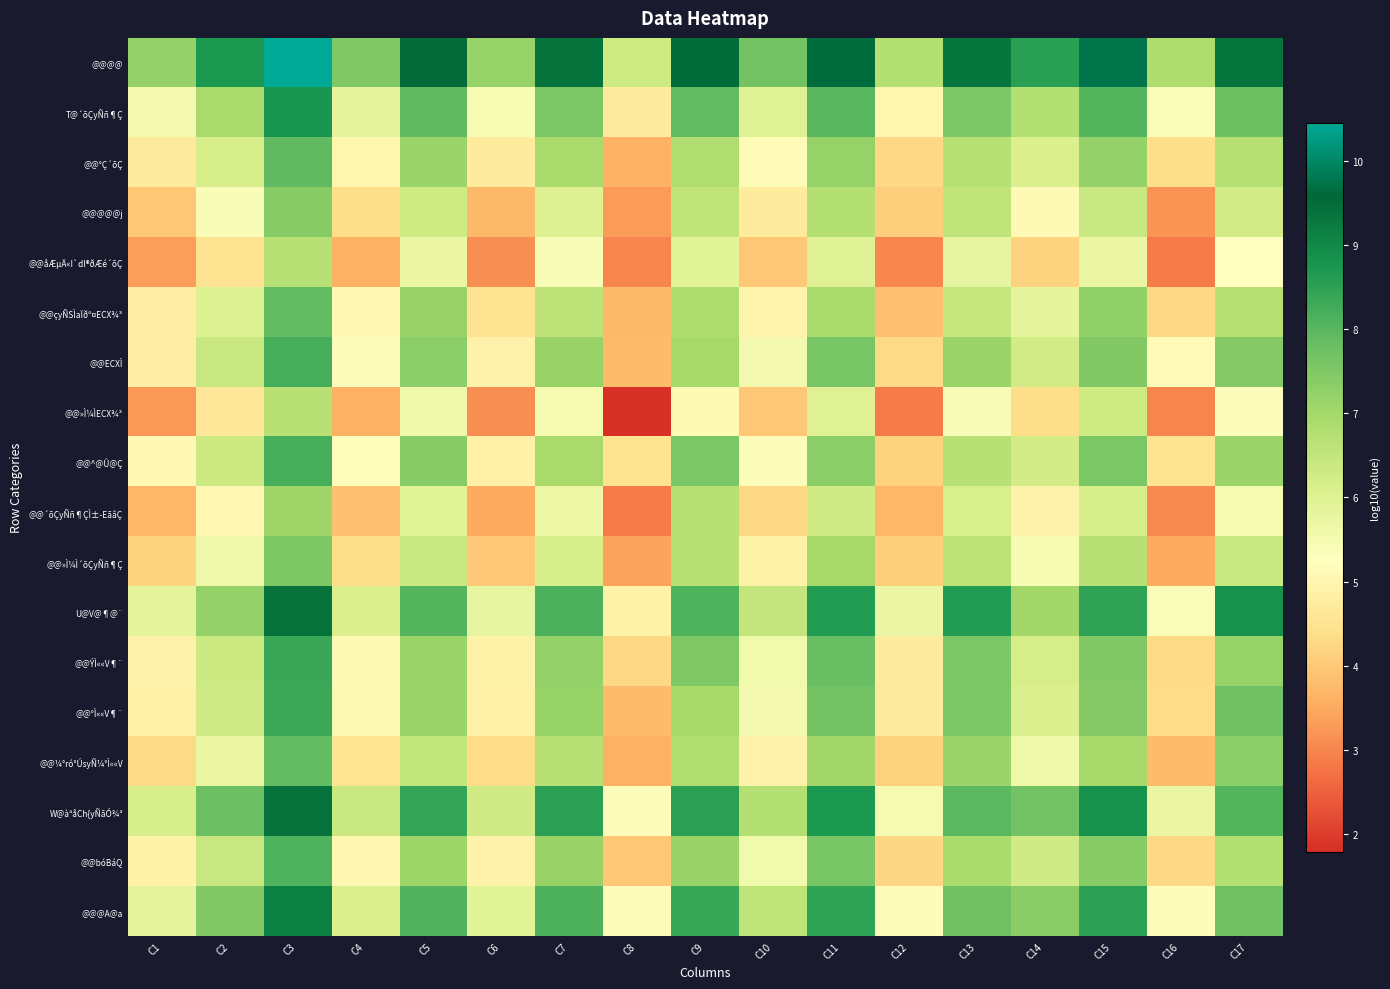

Which has a higher value, C10 or C16?

C10